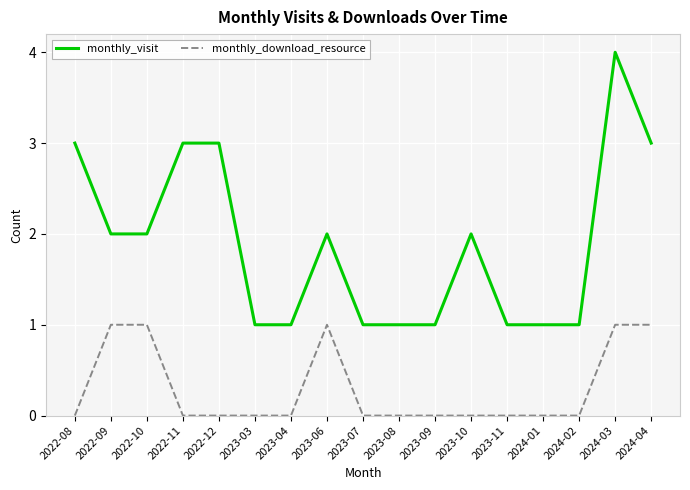

What is the maximum value for monthly_download_resource?

1